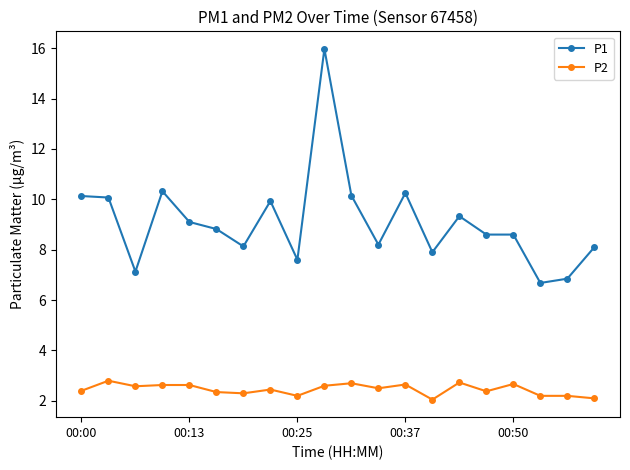

Which series has the widest spread of values?

P1